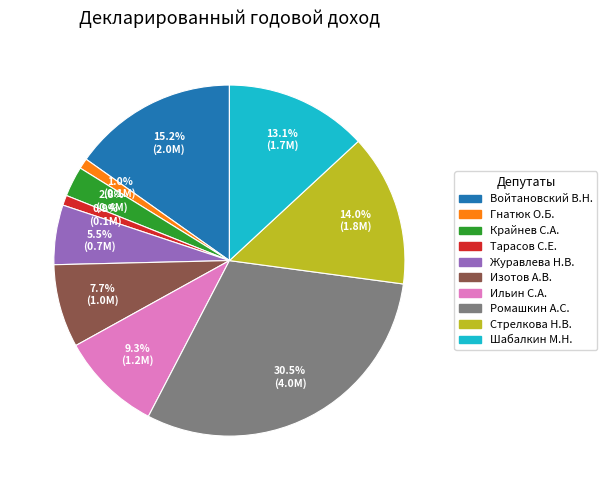

Is there any slice that represents more than half of the pie?

No